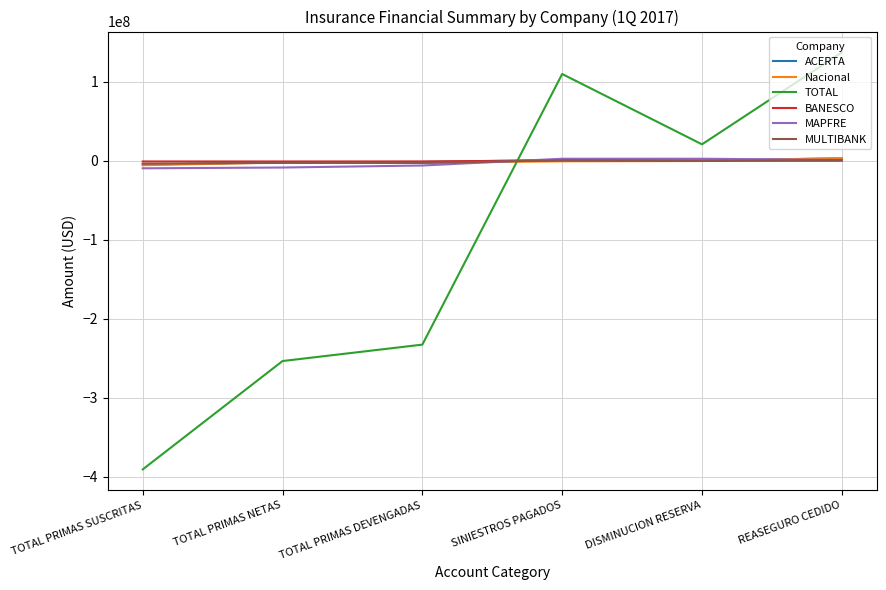

What is the maximum value shown in the chart?

137146340.3